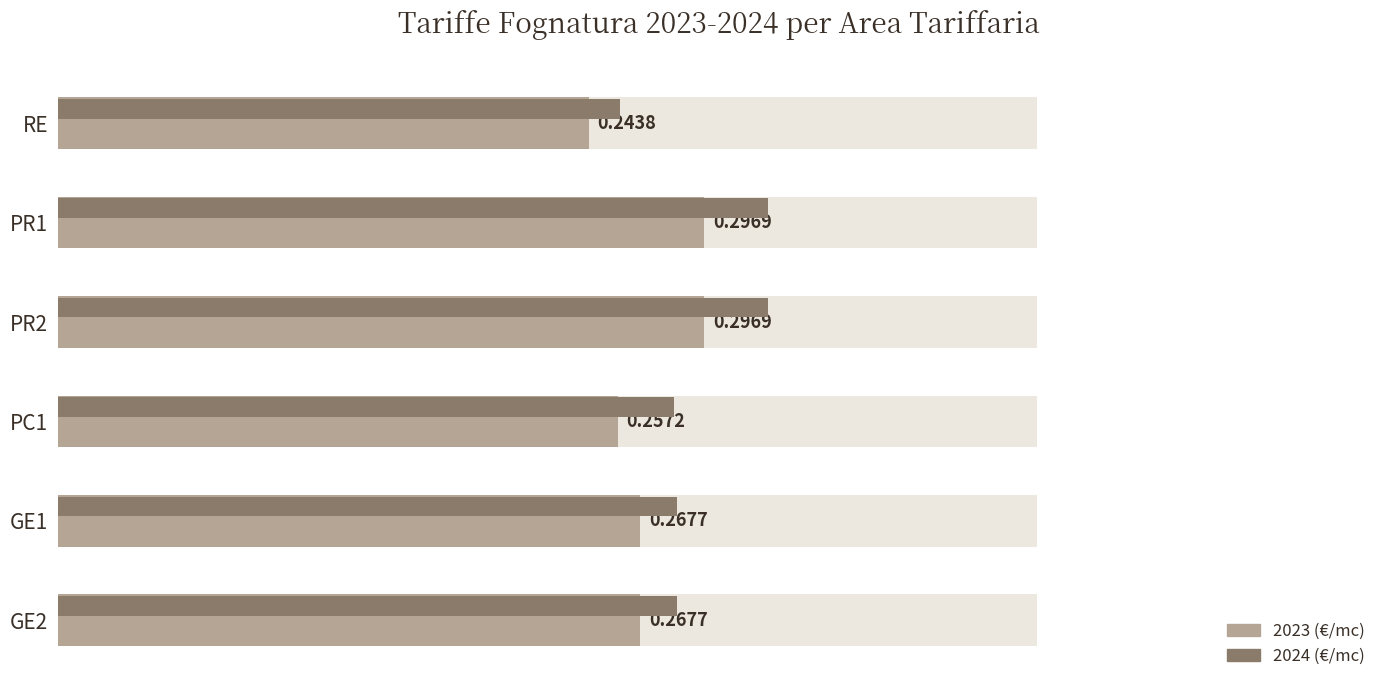

Is it true that 2024 (€/mc) equals 0.3 at RE?

True